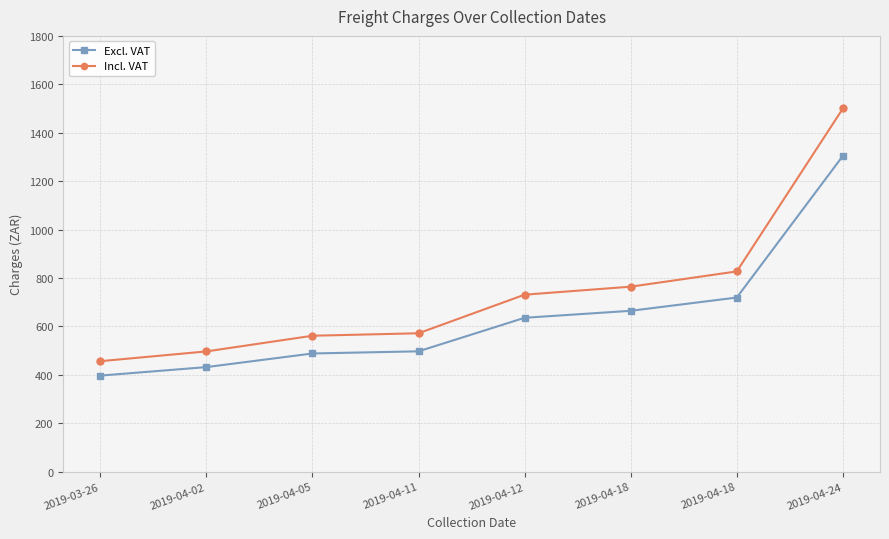

Which series has the largest total across all categories?

Incl. VAT